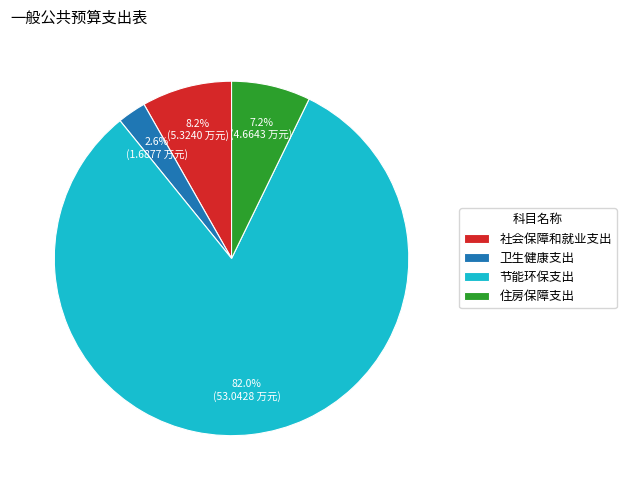

Which slice is the largest?

节能环保支出